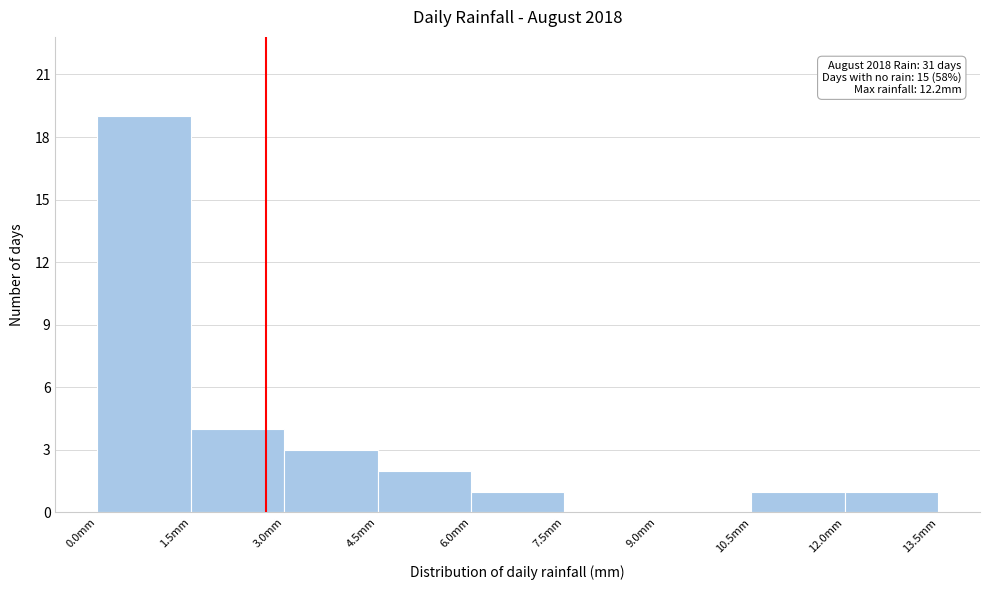

Which range on the x-axis has the tallest bar?

0.0 to 1.5